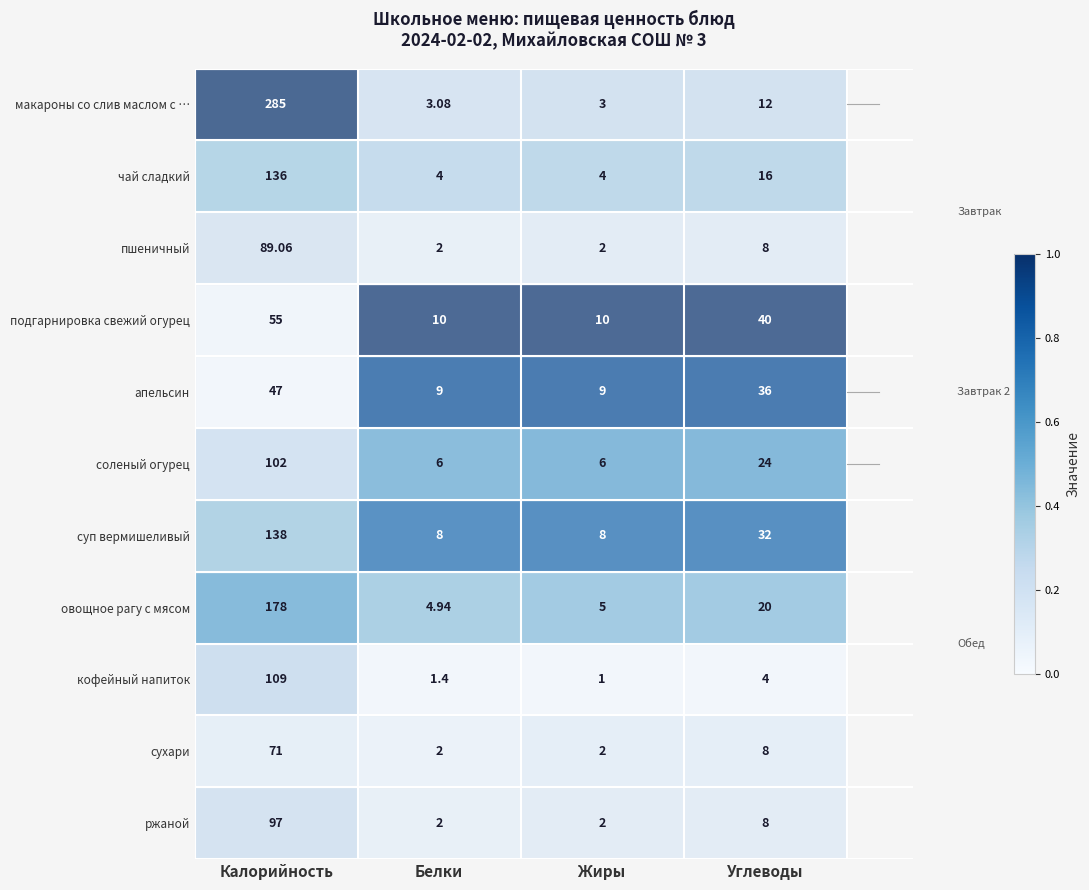

Which series has the largest total across all categories?

макароны со слив маслом с …